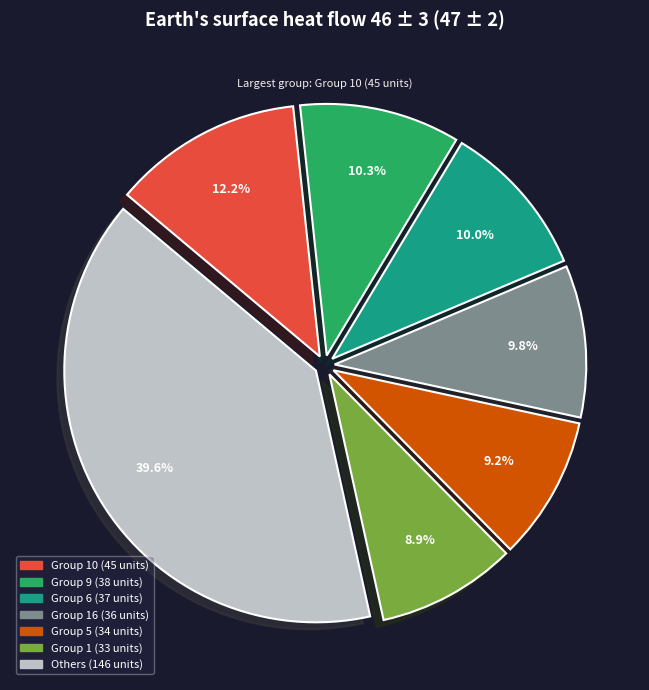

Is there a majority slice in this chart?

No